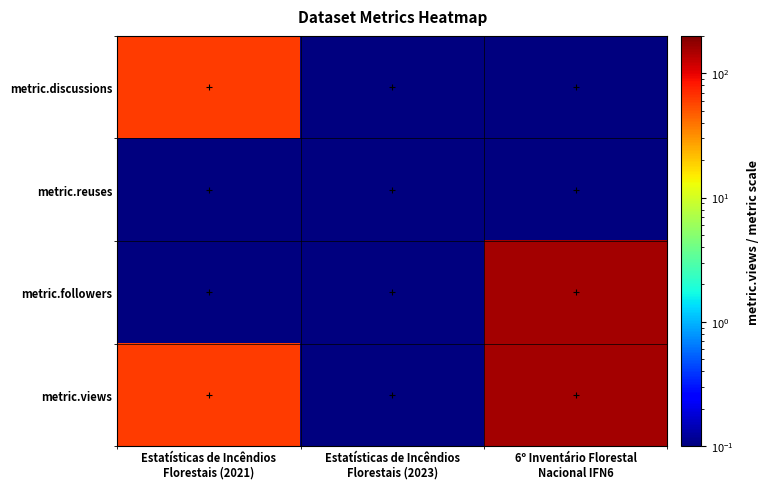

Which label corresponds to the smallest value in the chart?

Estatísticas de Incêndios
Florestais (2023)